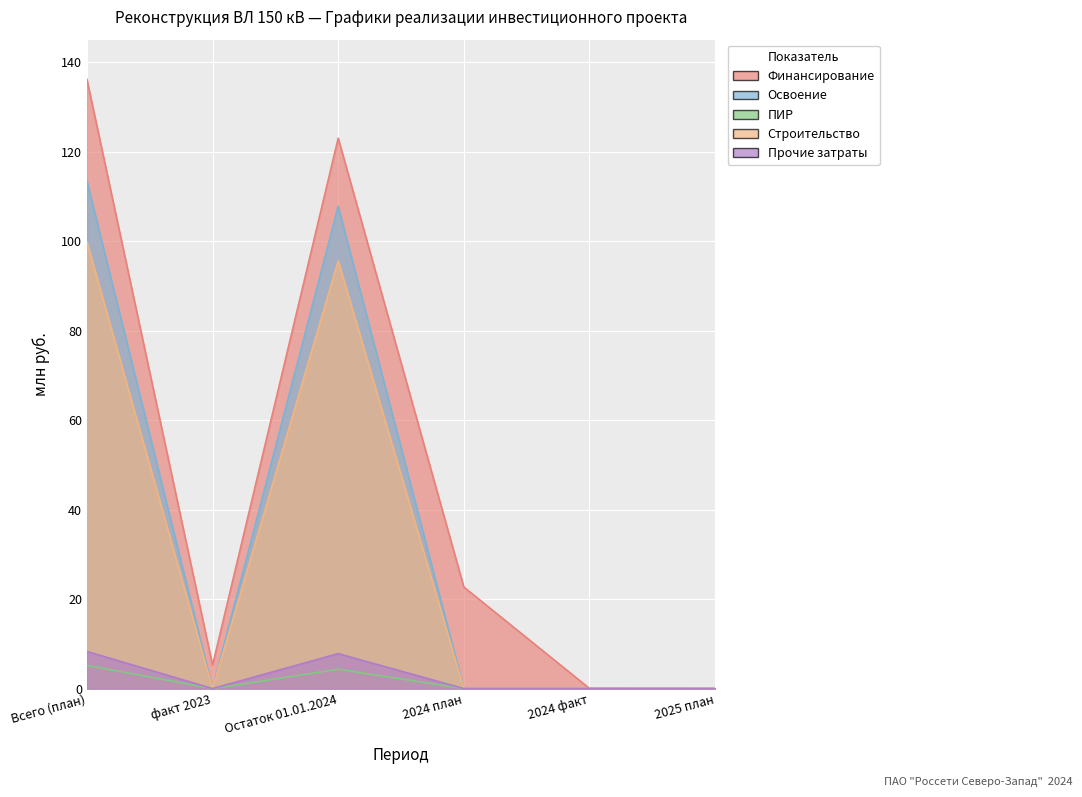

Rank the series at Остаток 01.01.2024 from lowest to highest value.

ПИР, Прочие затраты, Строительство, Освоение, Финансирование